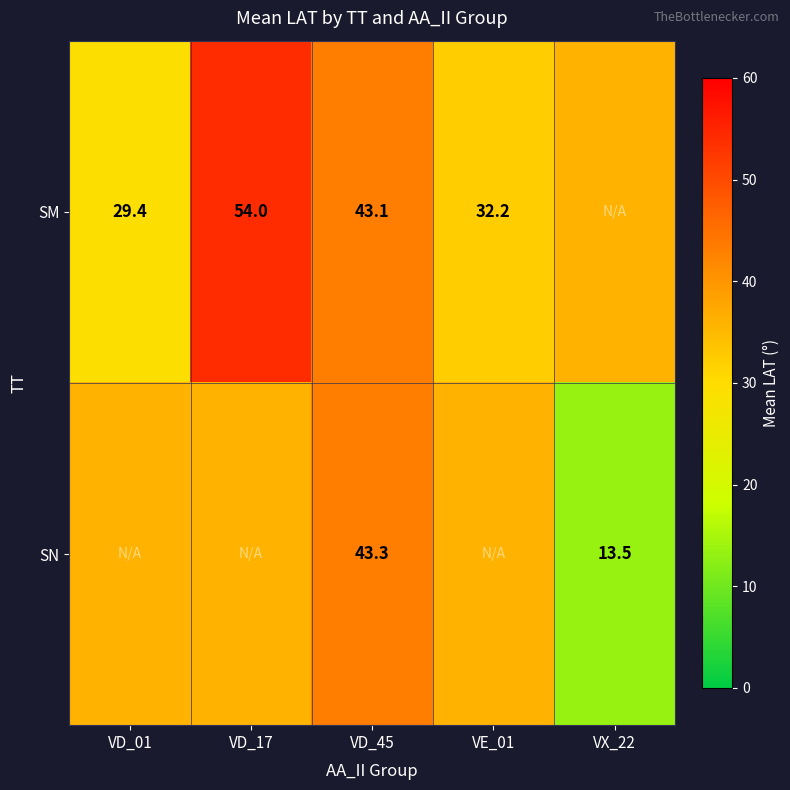

At VD_45, list the series in order from smallest to largest.

SM, SN